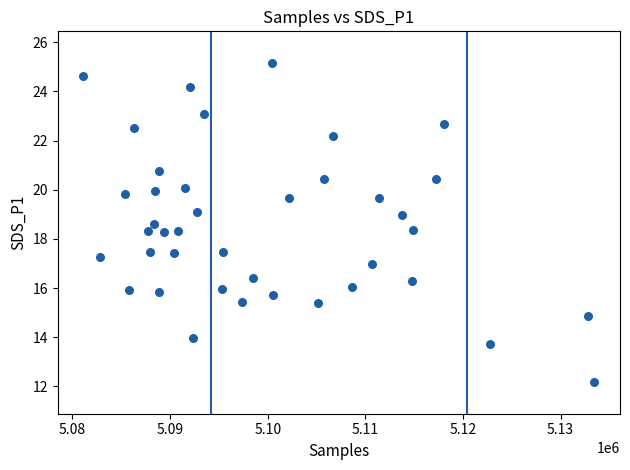

What is the range of Y values (max minus min)?

13.0